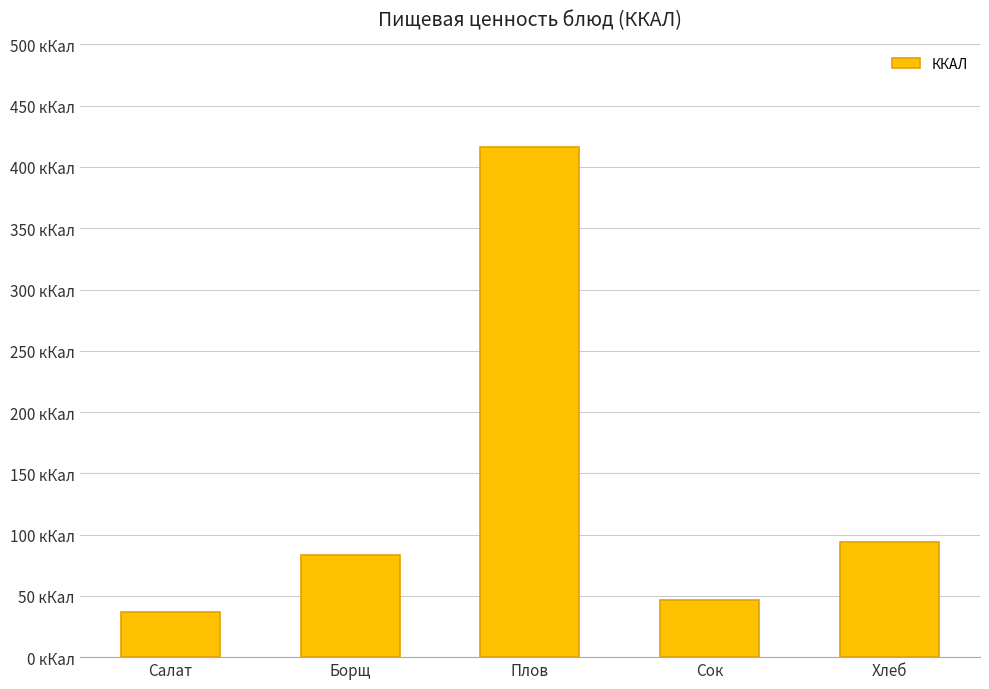

Does the chart contain any negative values?

No